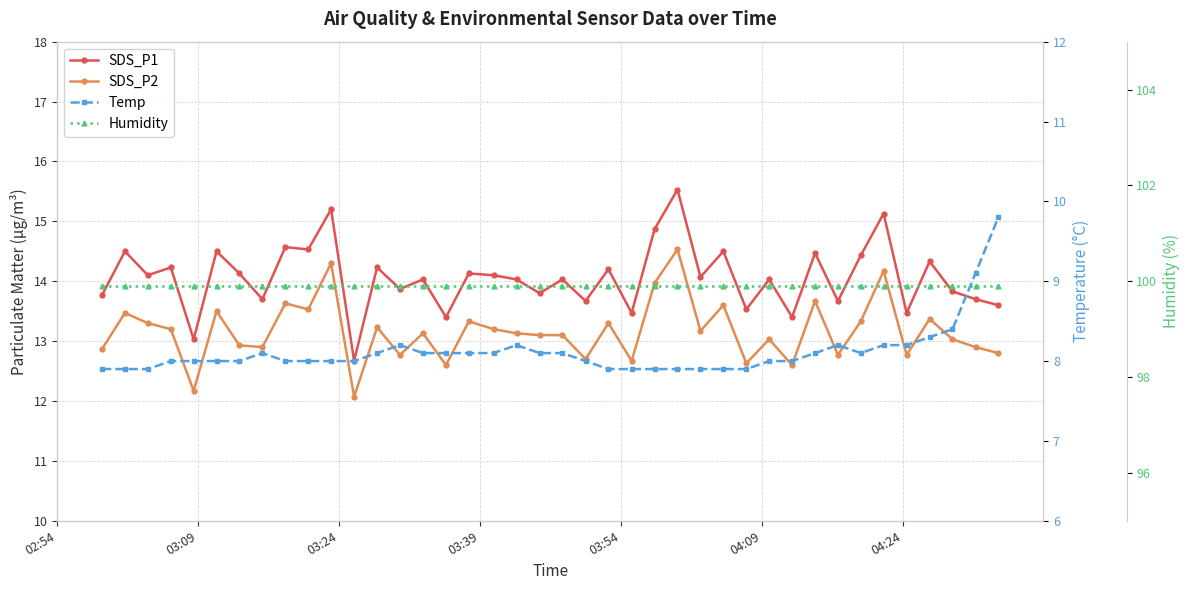

Which label corresponds to the smallest value in the chart?

02:54